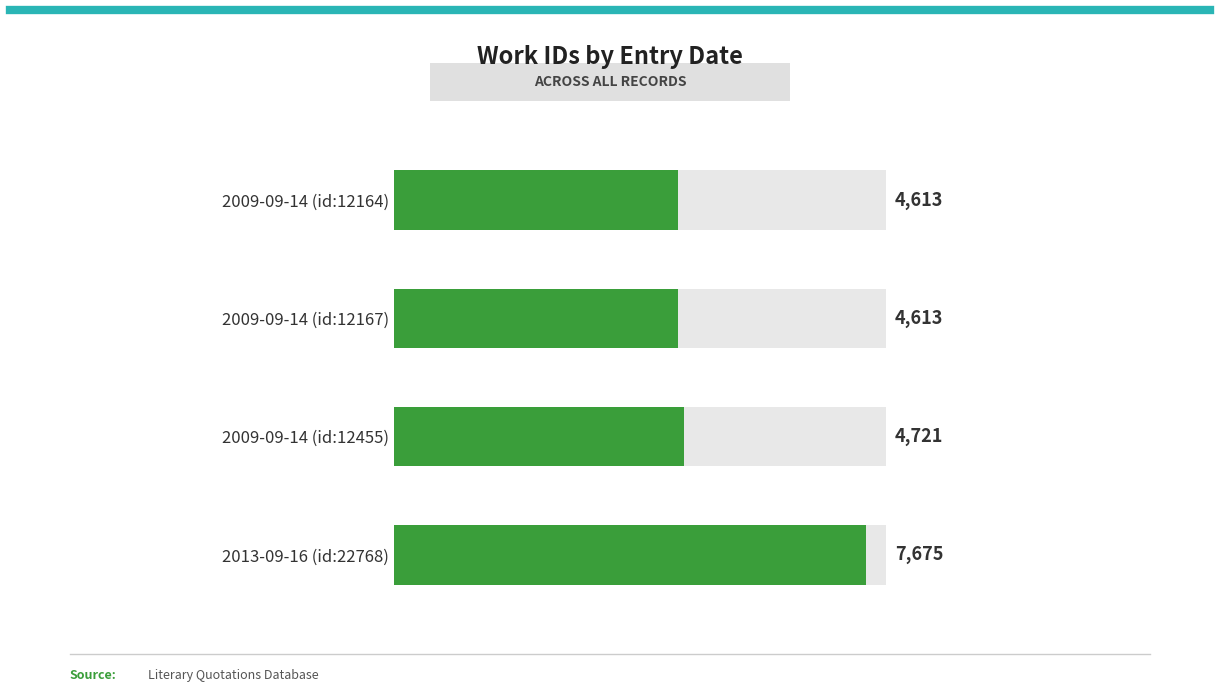

What value does the data have at 2009-09-14 (id:12164), to the nearest 50?

4600